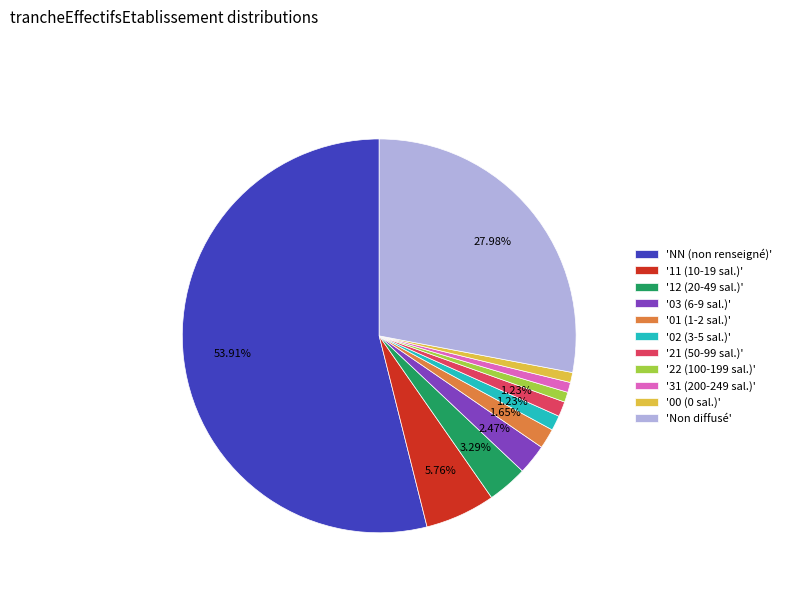

Which category accounts for the majority?

'NN (non renseigné)'